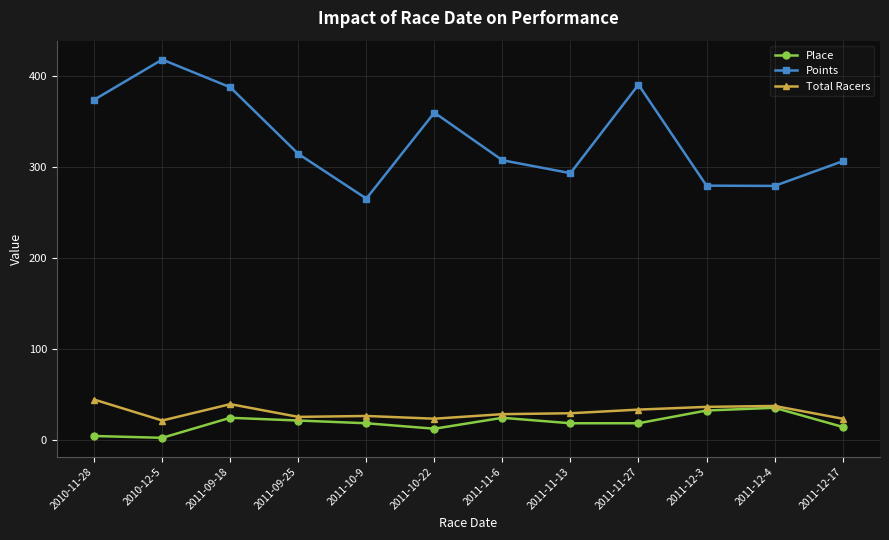

True or false: Place has a value of 12.0 at 2011-10-22.

True